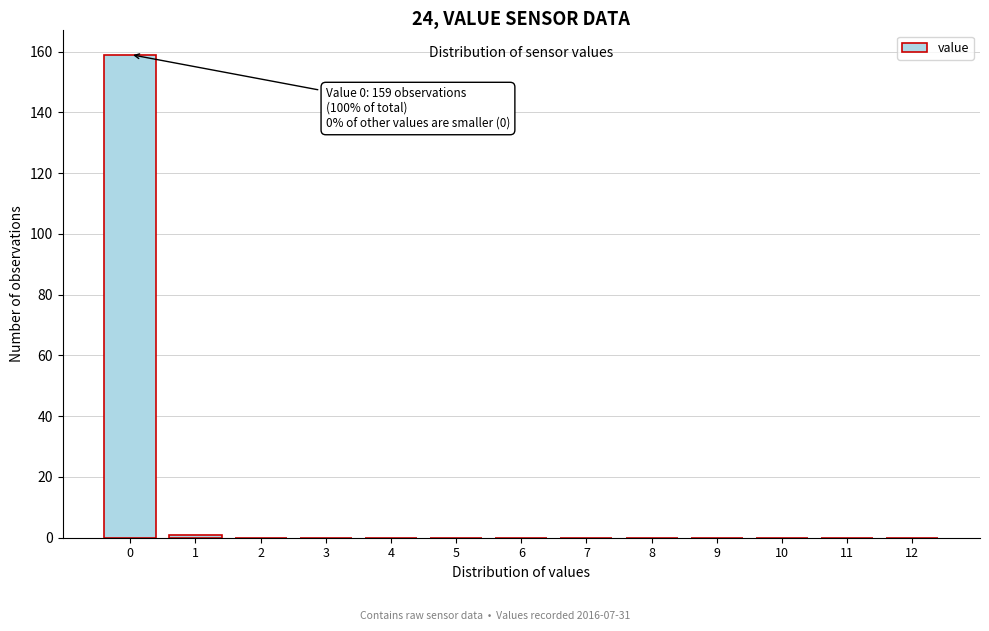

Reading right to left, transcribe all the data shown in this chart.

12=0	11=0	10=0	9=0	8=0	7=0	6=0	5=0	4=0	3=0	2=0	1=1	0=159